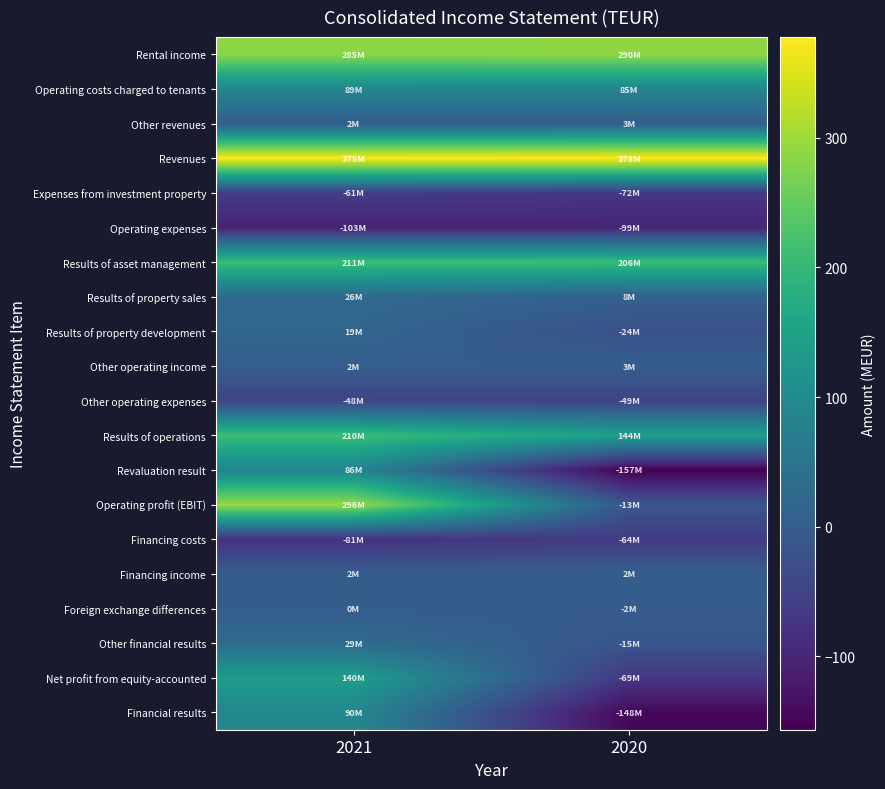

Which series changed the most between 2021 and 2020?

Operating profit (EBIT)